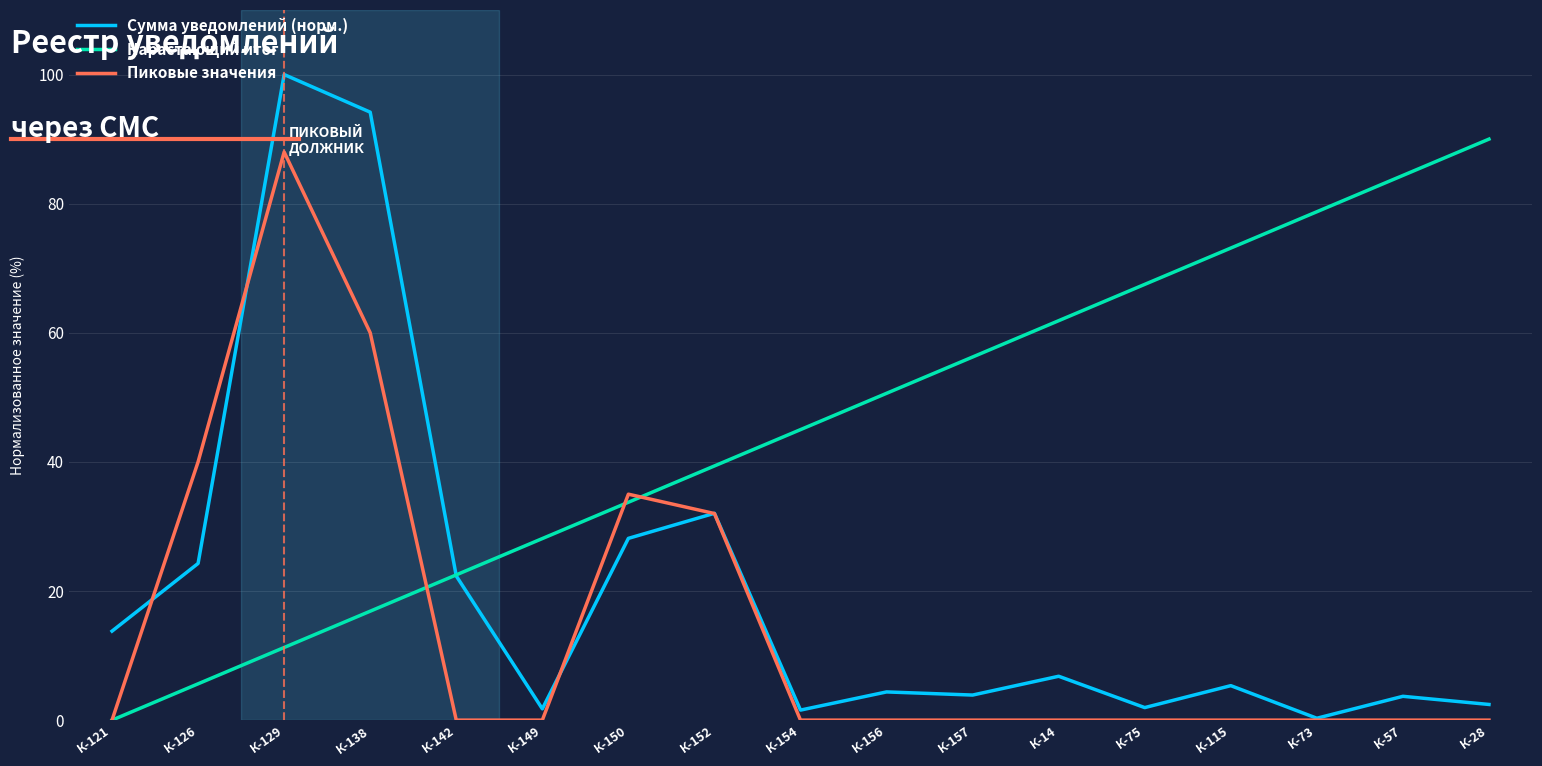

Where is Сумма уведомлений (норм.) nearest to the value 50?

К-152